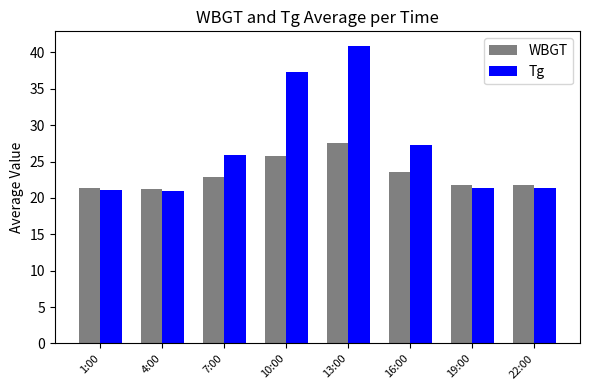

Which series has the largest range (max minus min)?

Tg